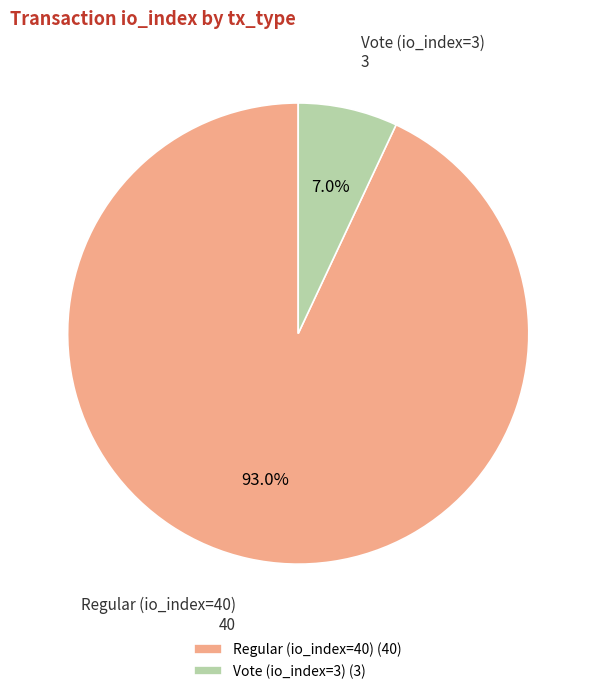

How many segments does this pie chart have?

2